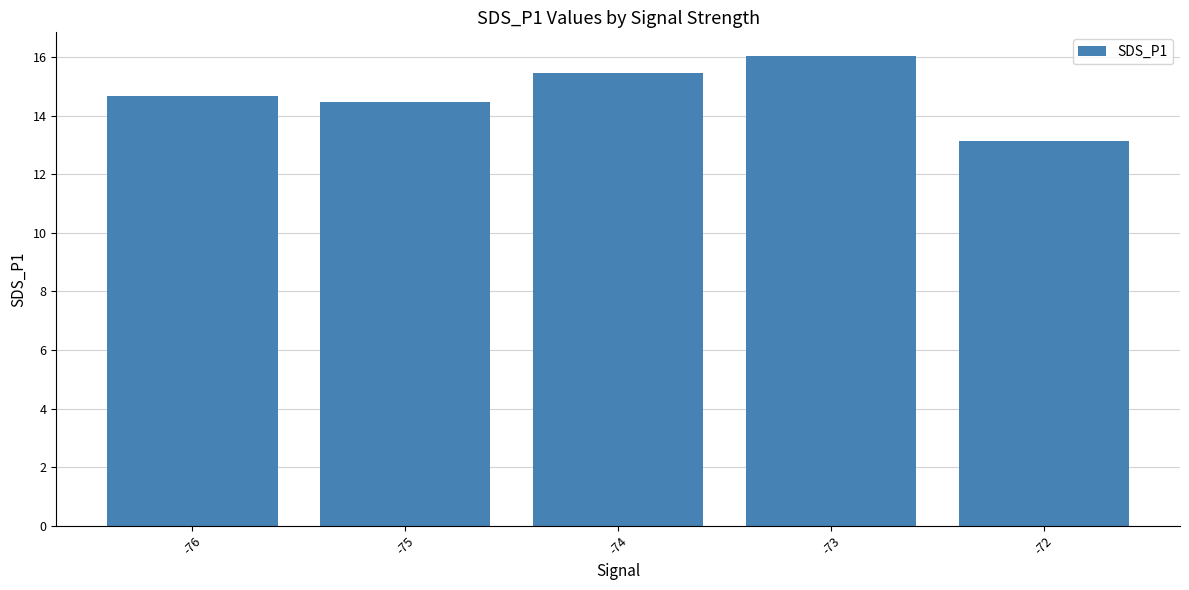

Reading right to left, what are all the values shown in this chart?

-72=13.2	-73=16.0	-74=15.5	-75=14.5	-76=14.7